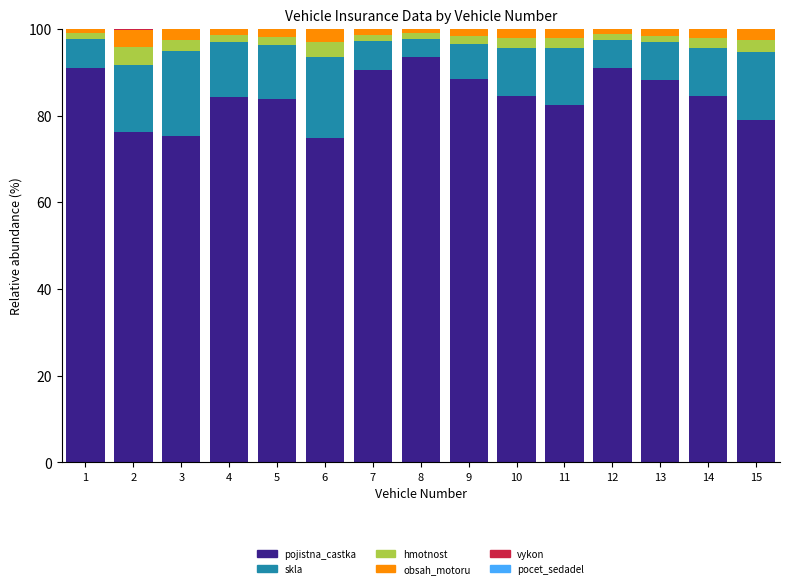

The pojistna_castka series shows 88.1 at 13. True or false?

True